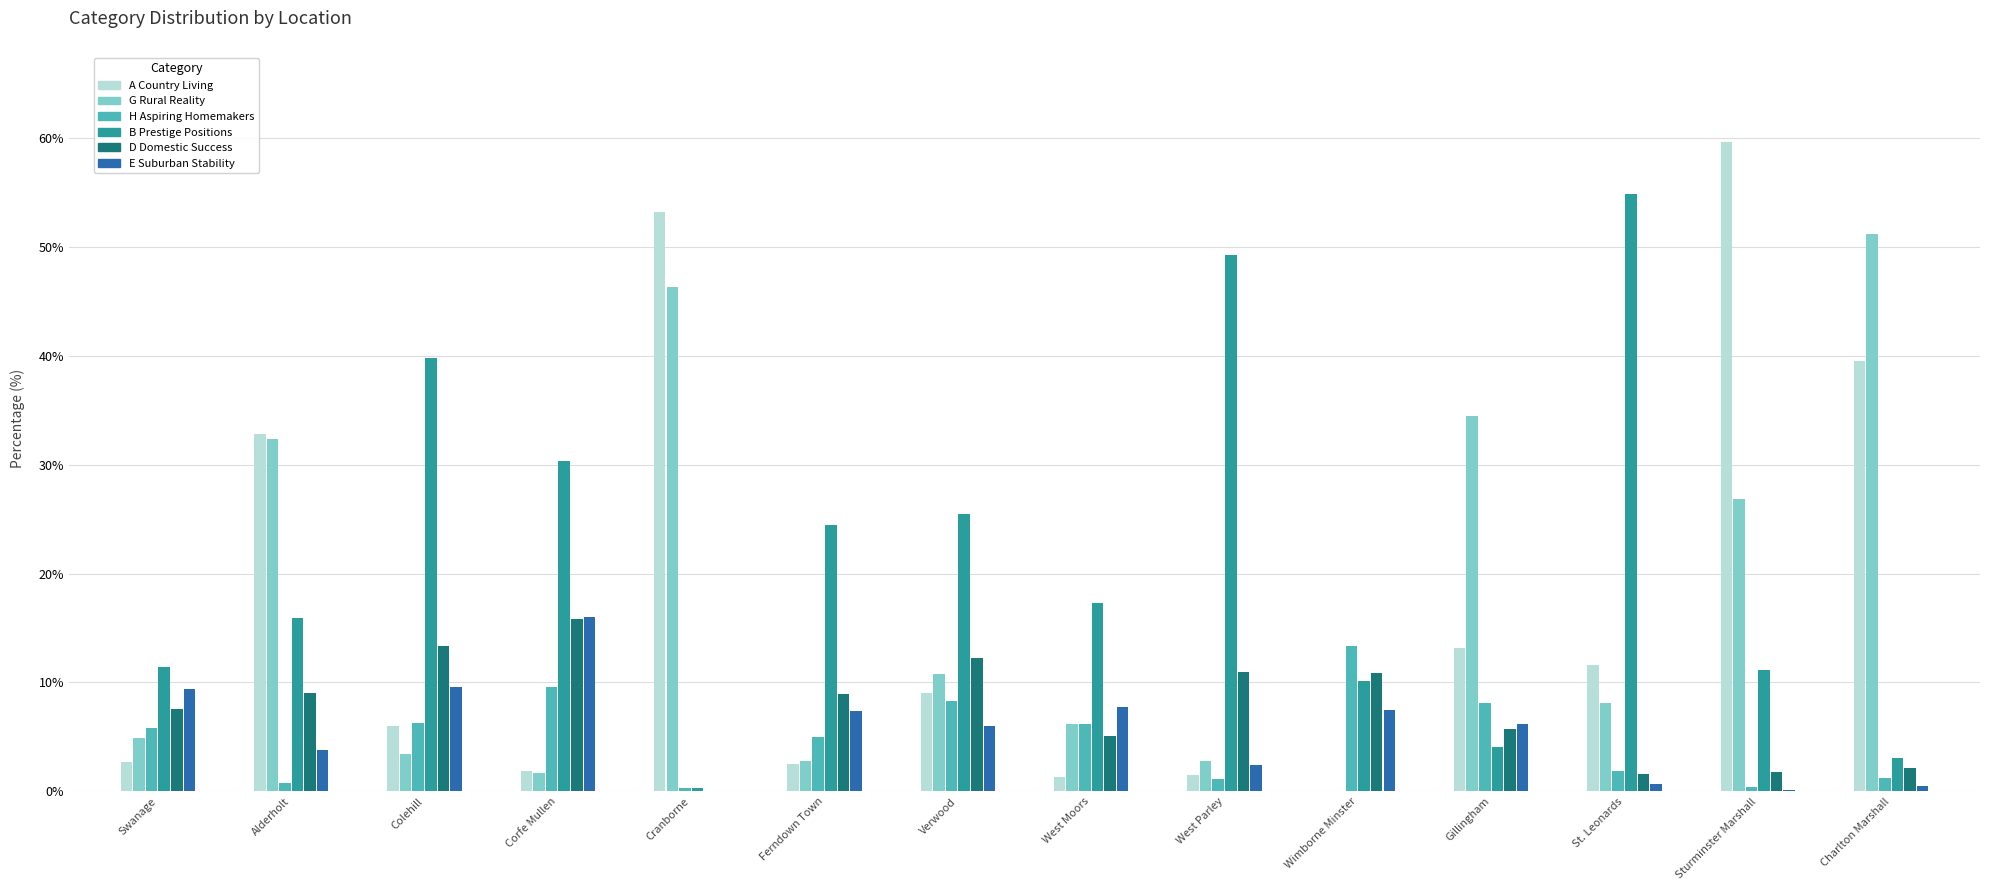

What value does the G Rural Reality series have at Cranborne?

46.3